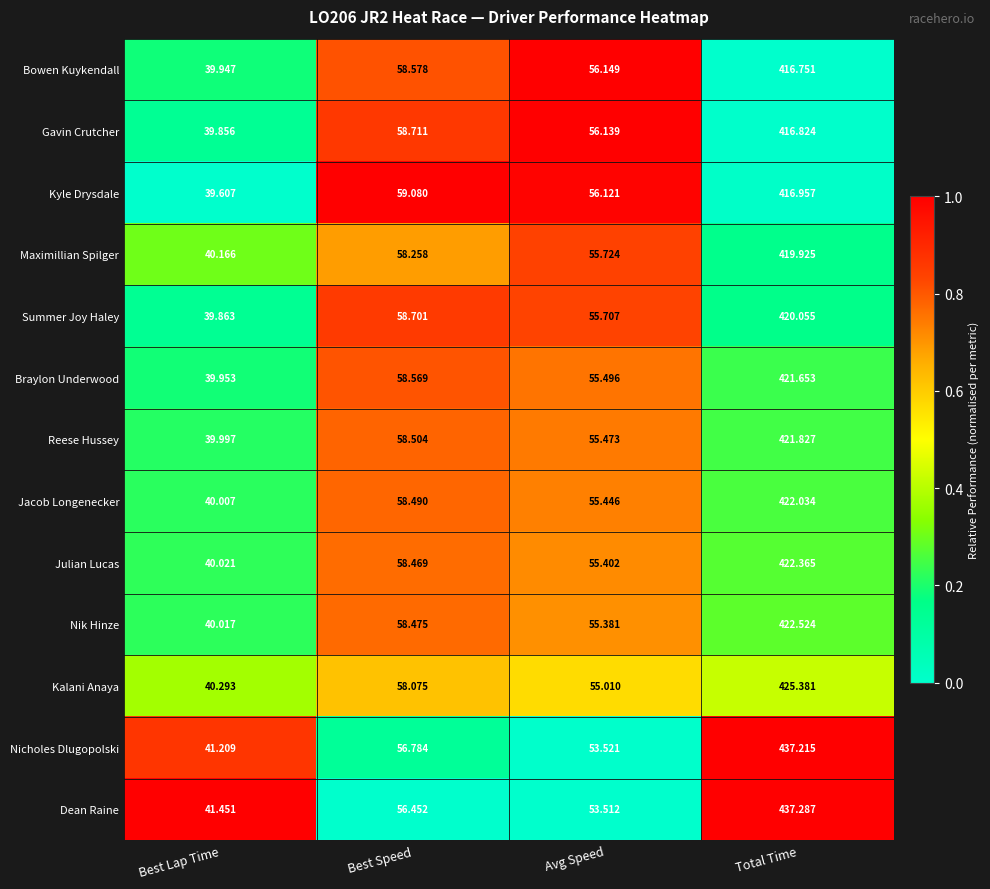

Between Best Speed and Total Time, which series saw the biggest shift?

Dean Raine